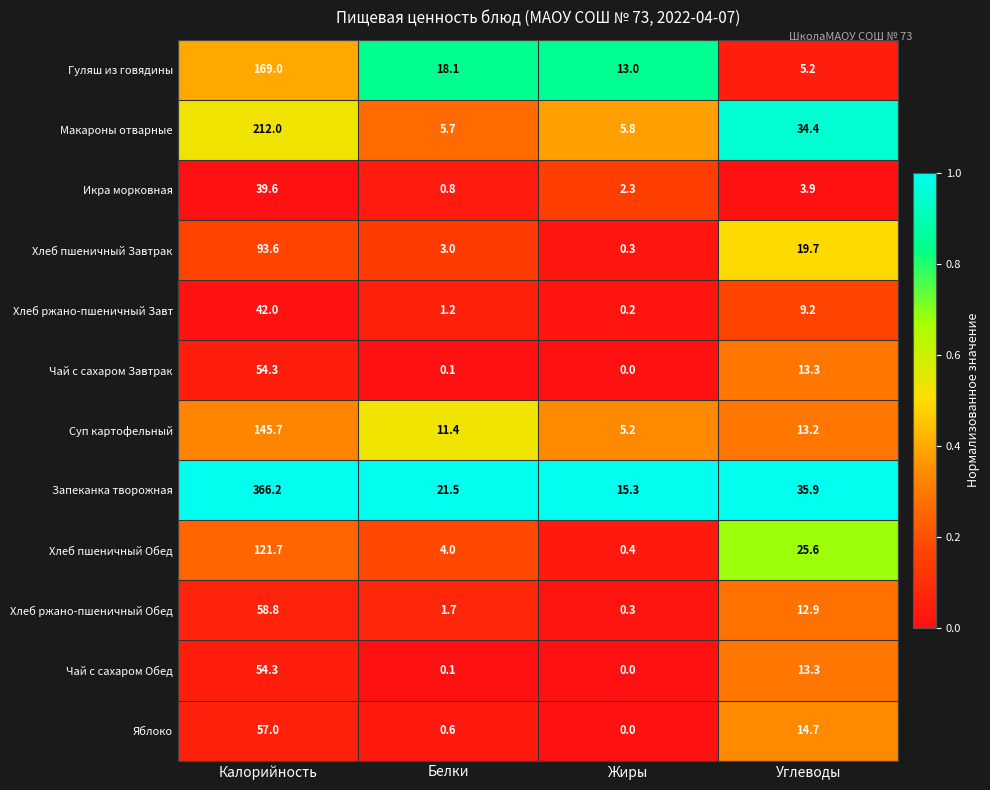

What is the total value across all series at Калорийность?

1414.2